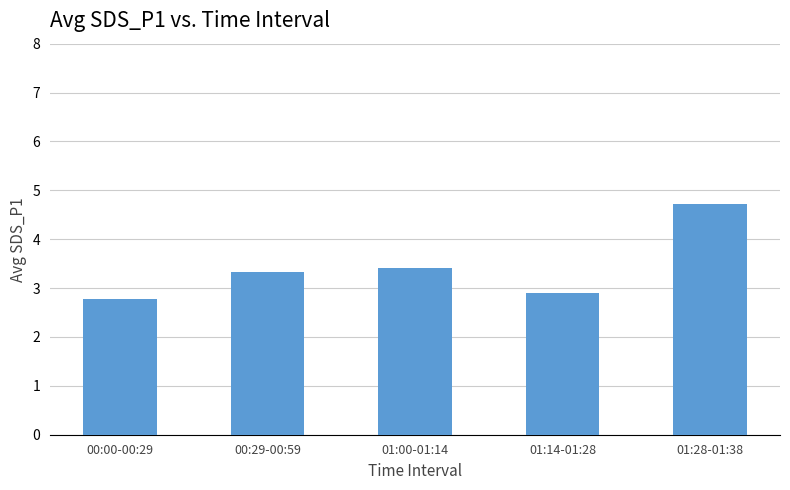

Reading left to right, list all the values displayed in this chart.

2.8	3.3	3.4	2.9	4.7